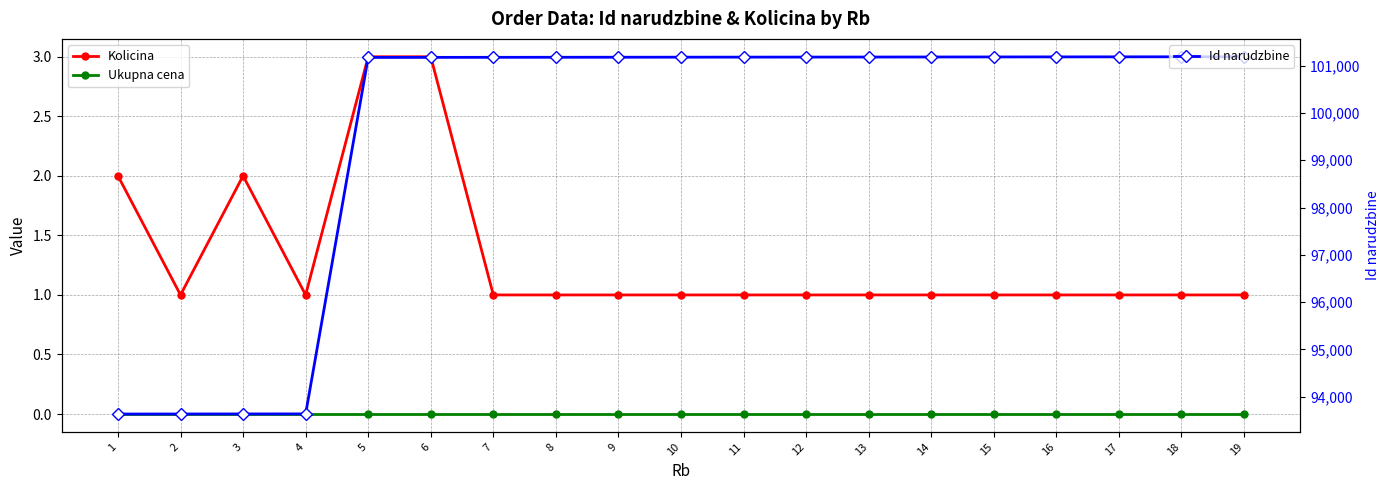

What is the value of the Id narudzbine point at the 9th from the left?

101177